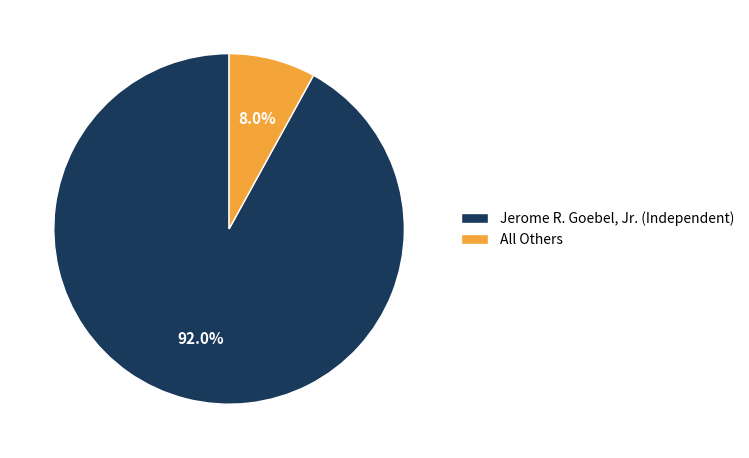

What percentage do All Others and Jerome R. Goebel, Jr. (Independent) together represent?

100.0%